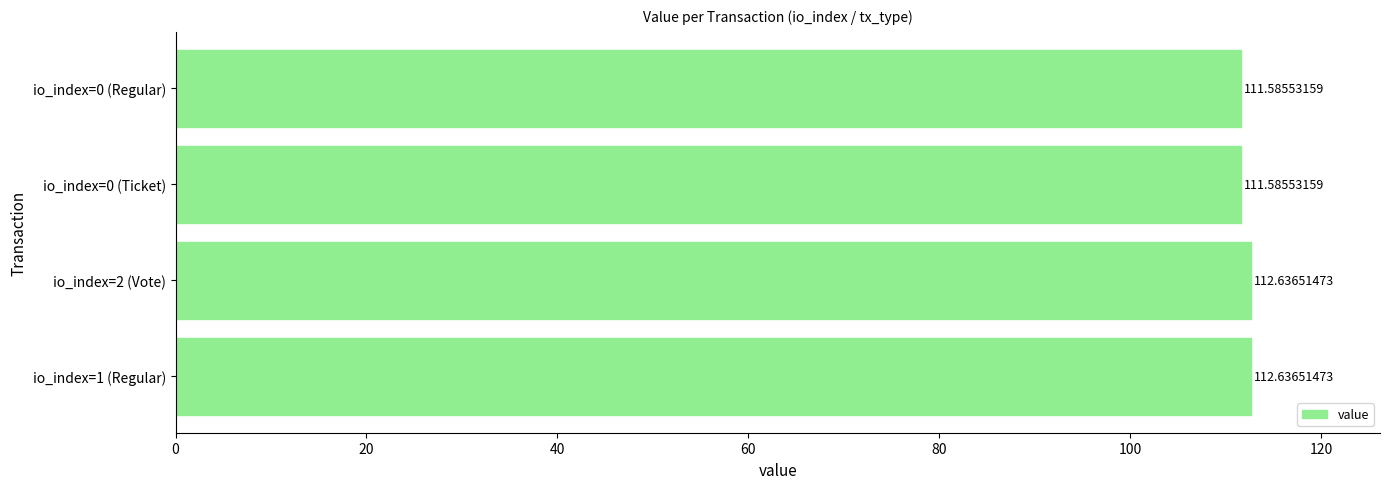

What is the sum of the values at io_index=2 (Vote) and io_index=1 (Regular)?

225.3